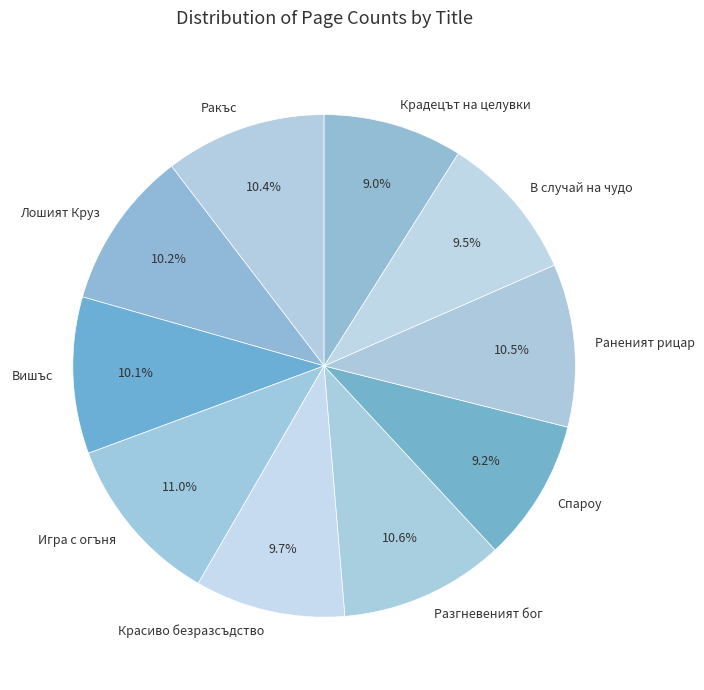

Is there any slice that represents more than half of the pie?

No